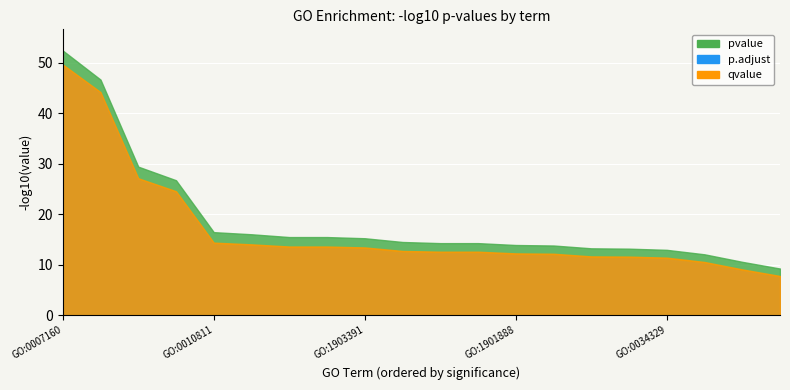

Is it true that p.adjust equals 0.0 at GO:0007160?

False